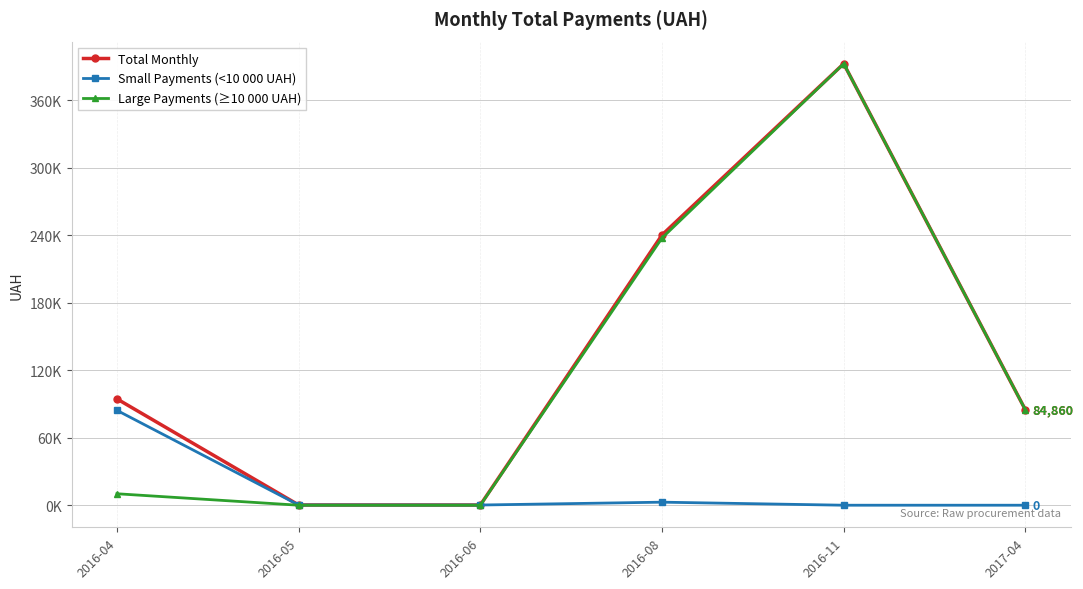

At which category does the chart reach its peak across all series?

2016-11